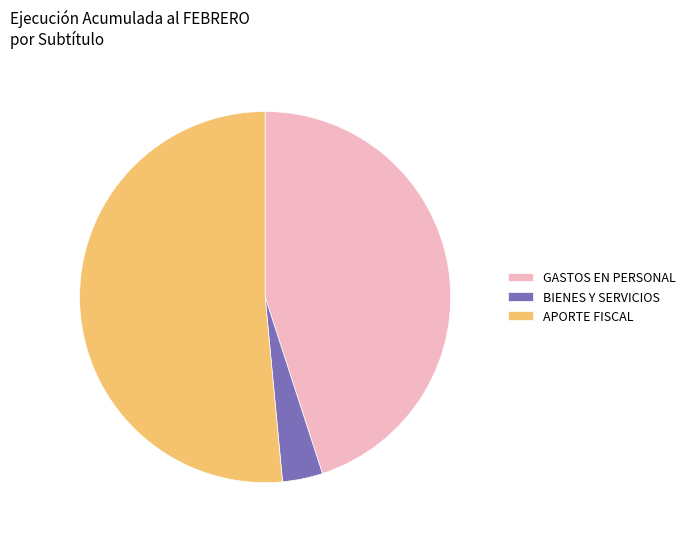

Which category has the biggest portion of the pie?

APORTE FISCAL